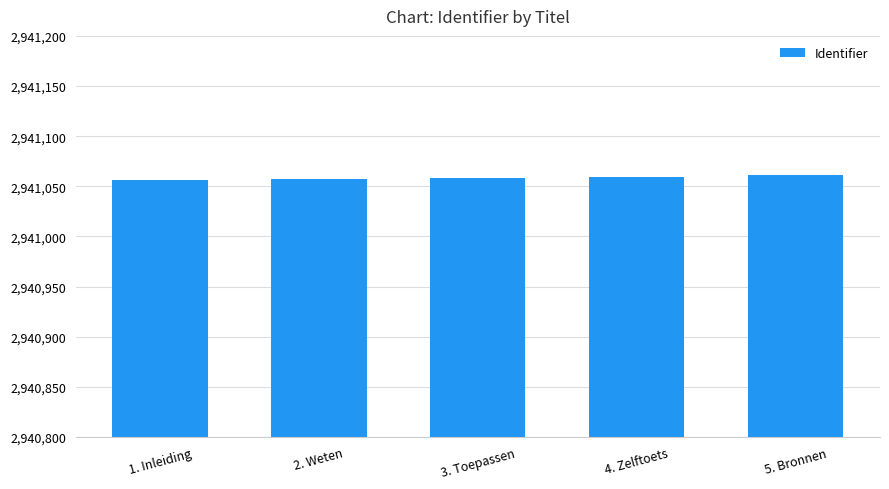

What is the label of the 2nd bar from the right?

4. Zelftoets